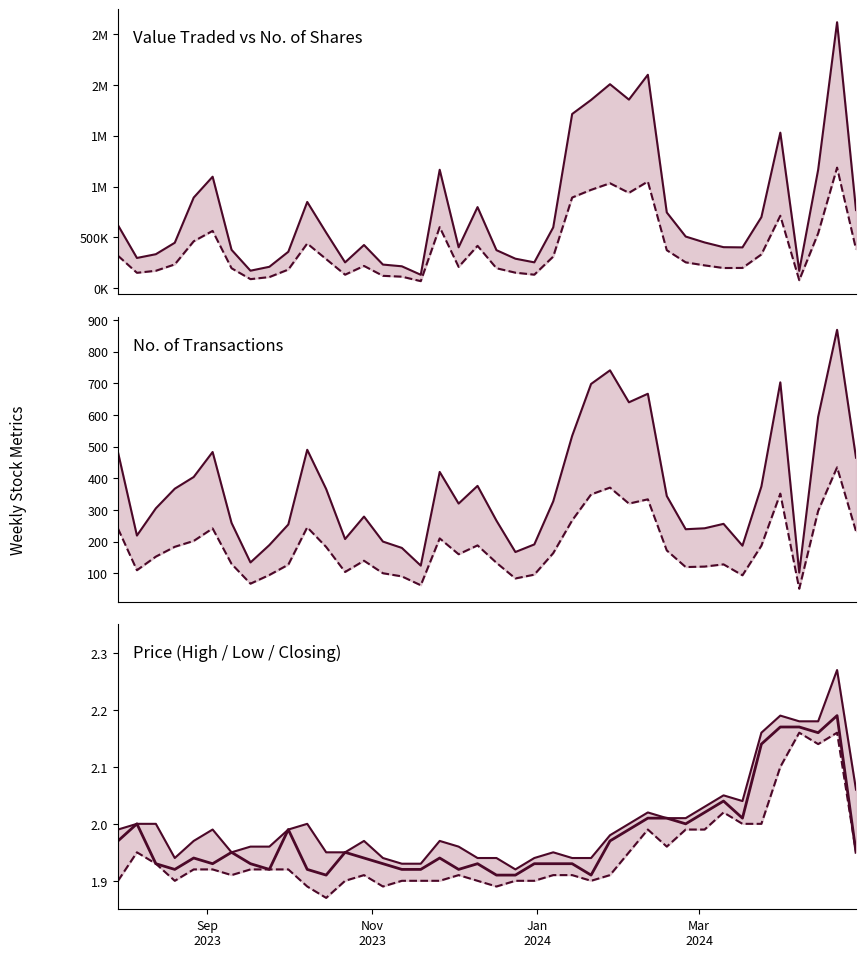

The value of Value Traded at 9 is 695079.1. True or false?

False